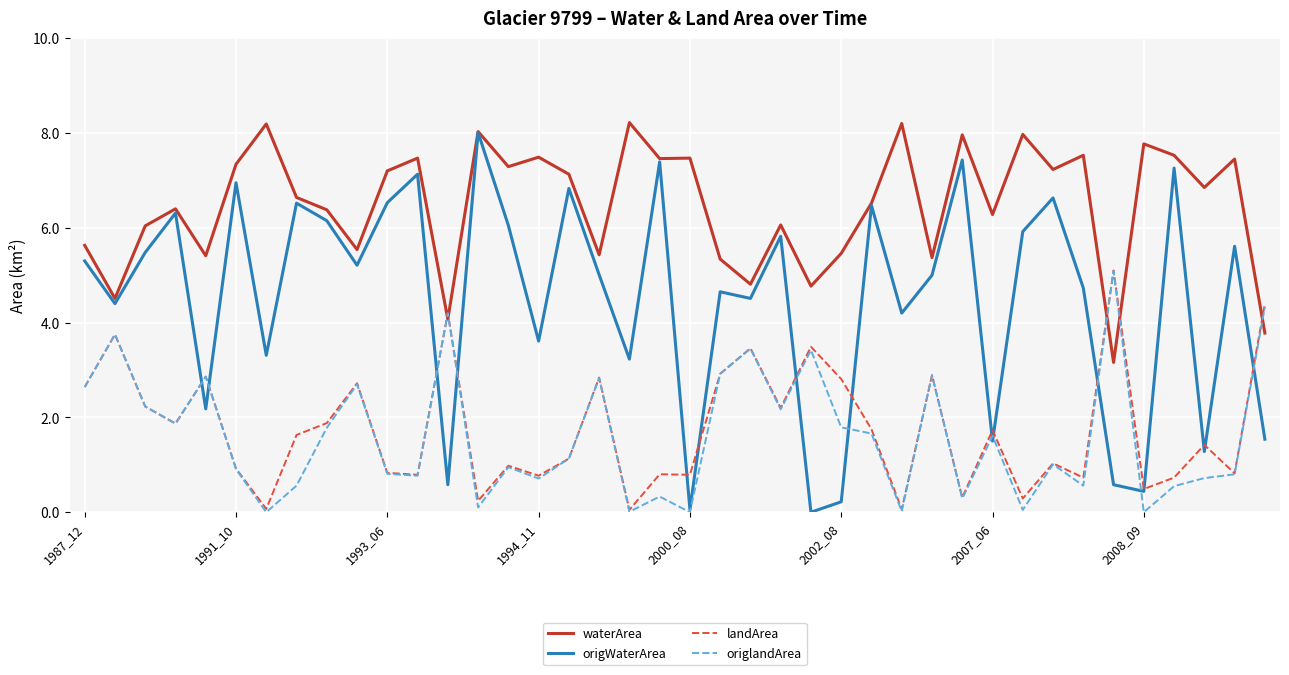

What is the greatest value displayed?

8.2